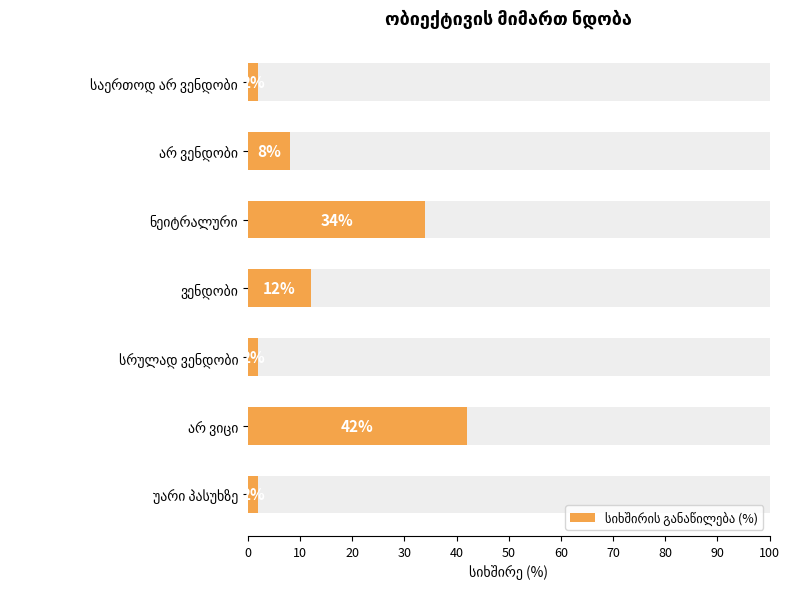

What is the difference between the second highest and second lowest values?

32